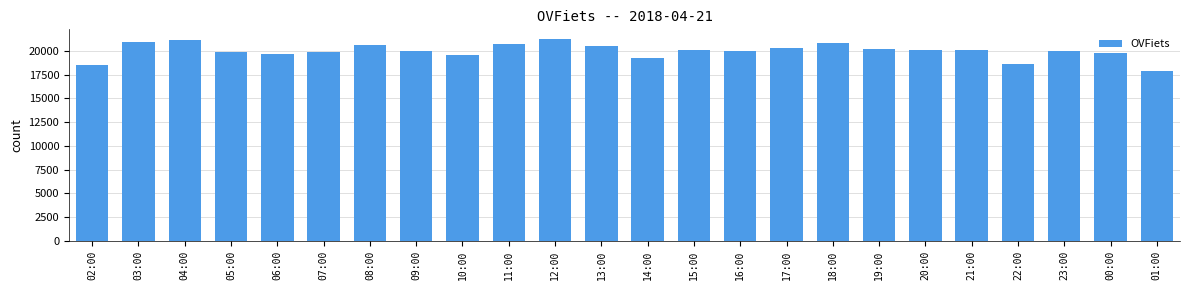

What is the sum of the values at 00:00 and 07:00?

39678